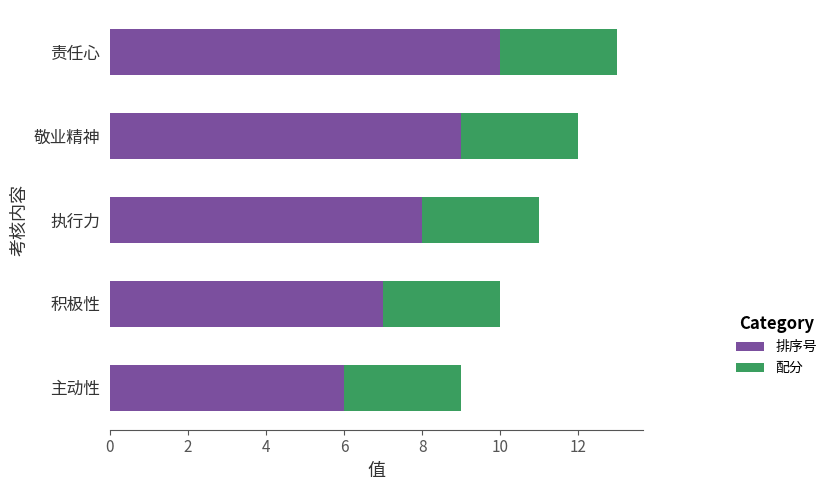

What is the total value across all series at 责任心?

13